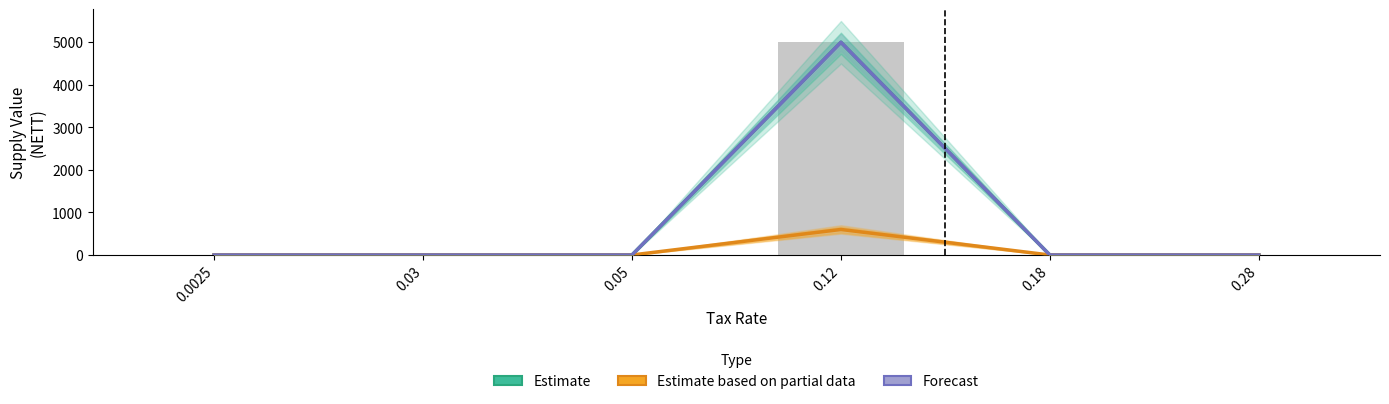

Are the bars horizontal?

No